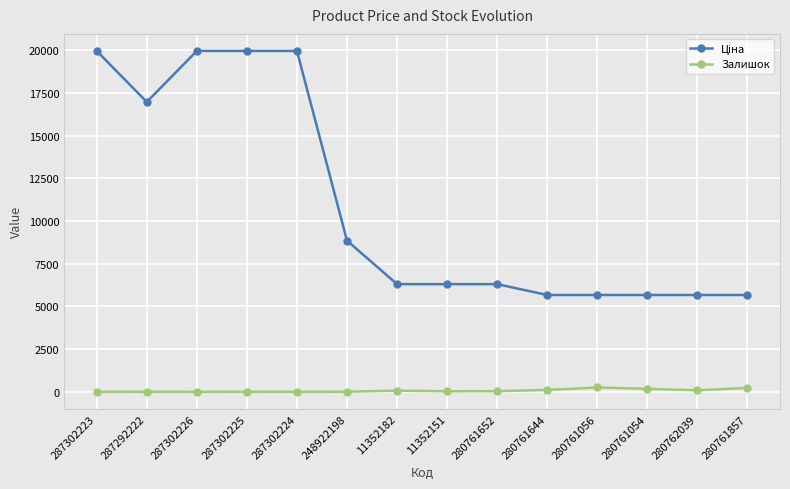

At how many categories does at least one series exceed 11165?

5